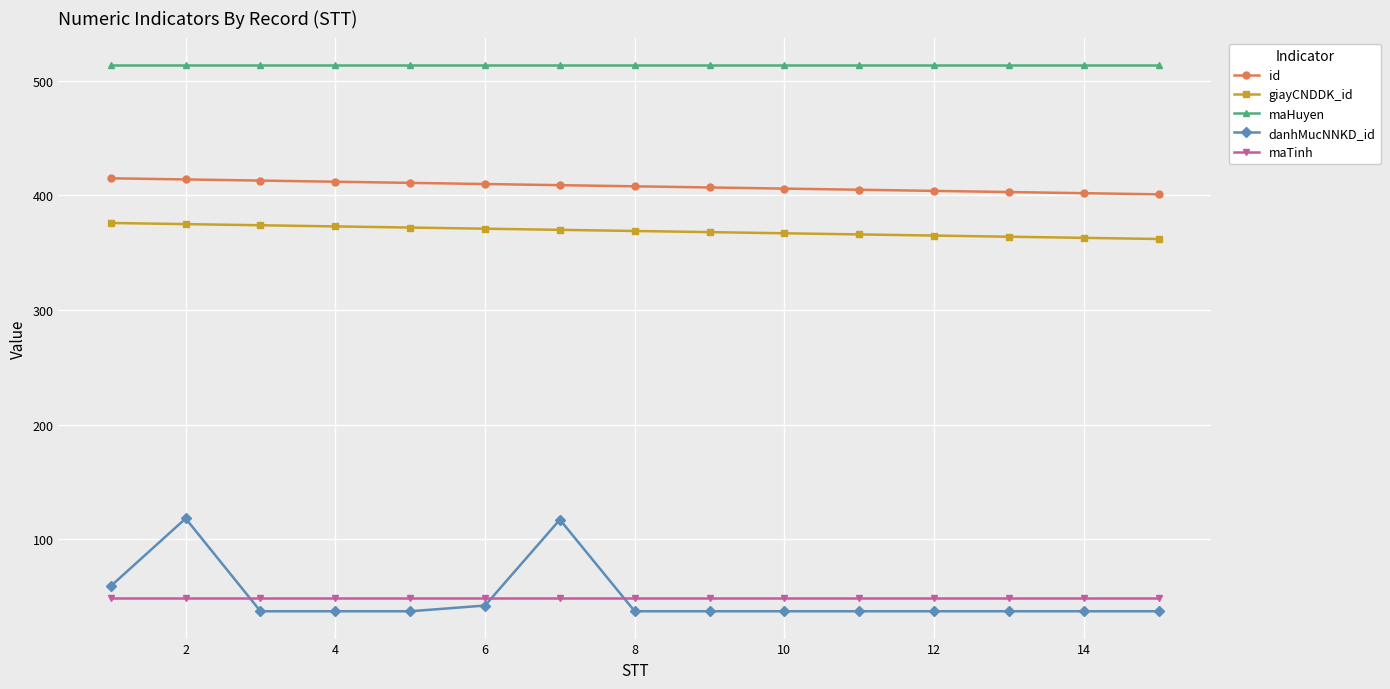

How many data points in giayCNDDK_id are less than 369?

7